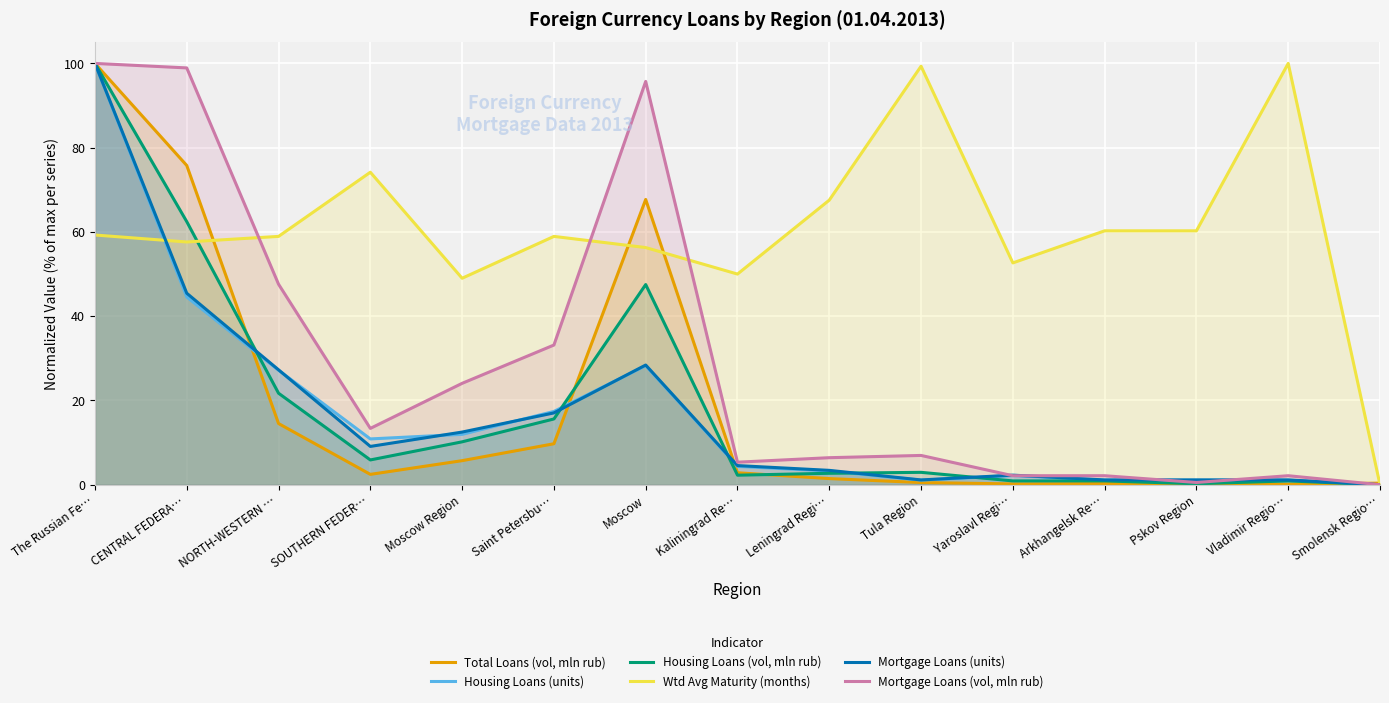

At how many categories does at least one series exceed 56?

11